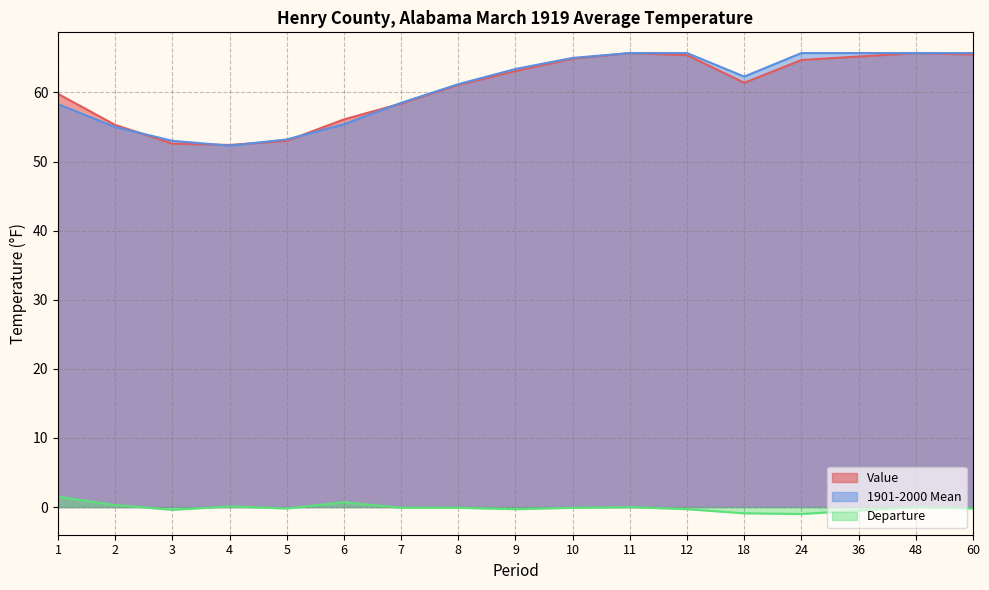

Where does the Value series first go above 61?

8